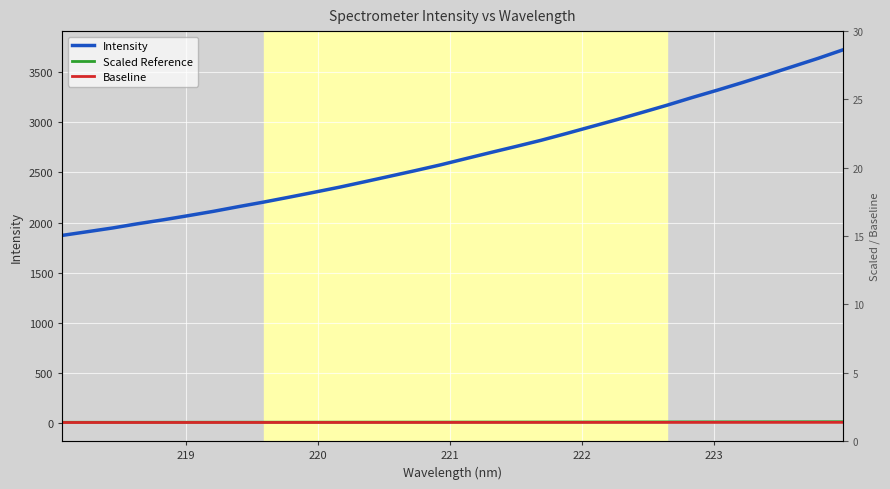

True or false: Intensity and Baseline cross at least once.

False